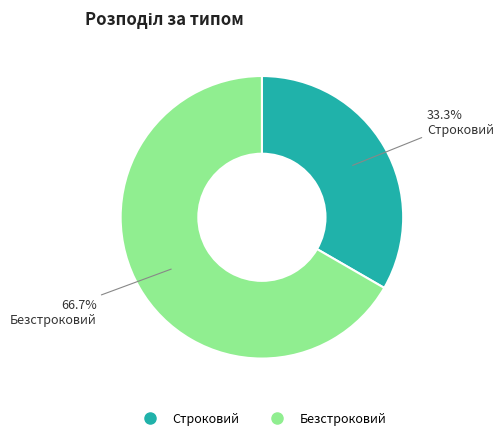

Which slice is the smallest?

Строковий